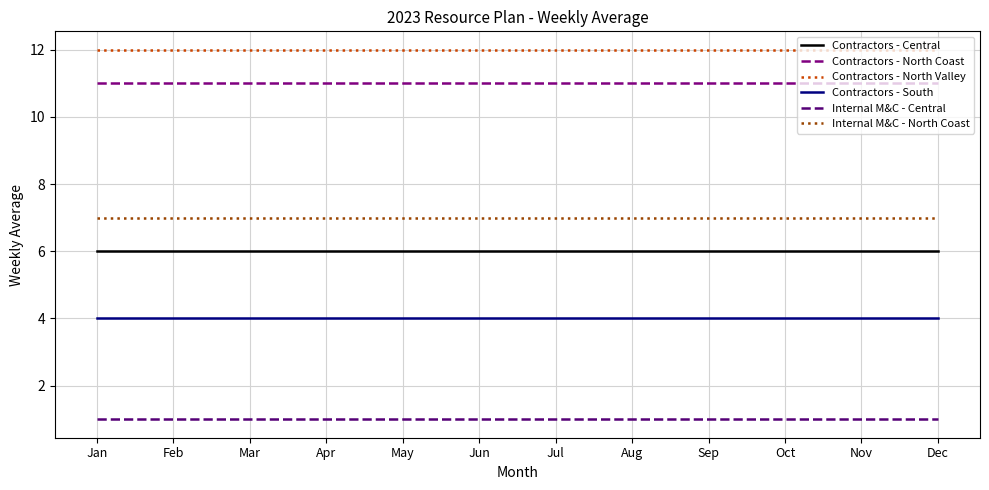

What is the total value across all series at Feb?

41